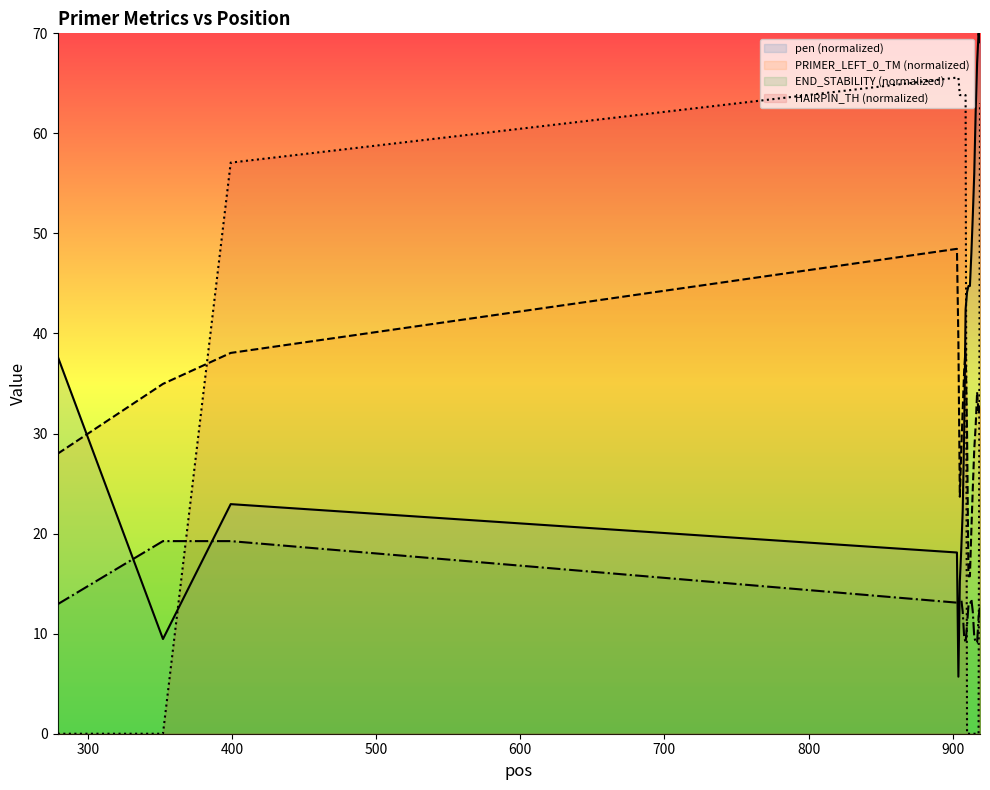

Reading right to left, what are all the values shown in this chart?

pen: 69.1	70.0	67.1	62.2	56.0	51.8	48.0	44.8	44.8	44.1	42.4	30.0	22.3	18.5	15.2	5.7	18.1	22.9	9.5	37.7
PRIMER_LEFT_0_TM: 32.6	32.0	34.1	30.8	28.4	24.5	20.3	15.7	15.7	30.2	38.5	36.3	32.5	28.3	23.7	39.2	48.5	38.1	35.0	28.0
PRIMER_LEFT_0_END_STABILITY: 12.8	11.6	9.1	9.1	9.7	12.2	13.4	12.8	12.8	10.8	9.1	9.7	12.2	13.4	13.4	13.4	13.1	19.2	19.2	12.9
PRIMER_LEFT_0_HAIRPIN_TH: 63.0	0.0	0.0	0.0	0.0	0.0	0.0	0.0	0.0	0.0	63.8	63.8	63.8	63.8	63.8	65.6	65.6	57.1	0.0	0.0